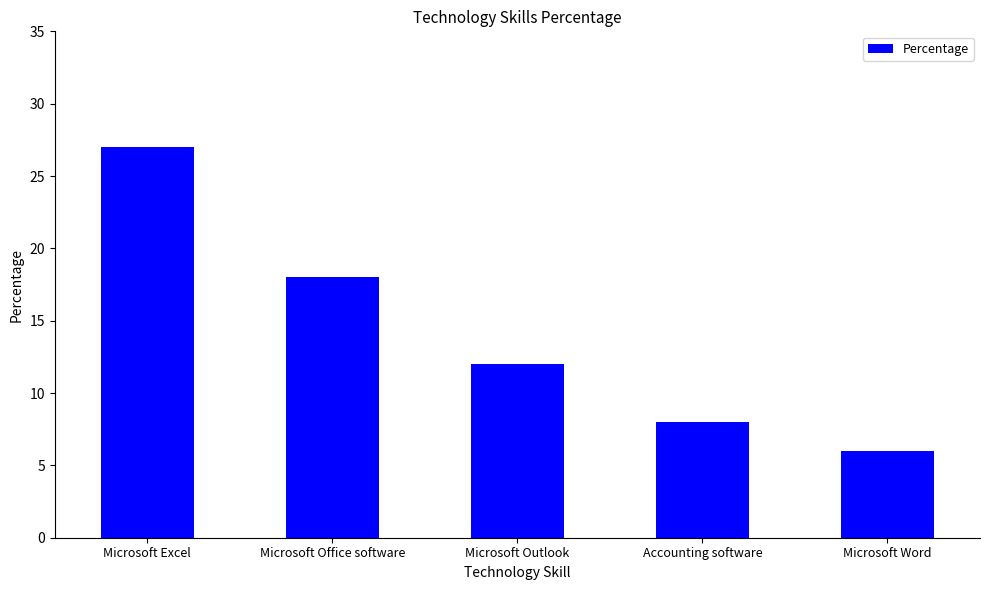

At which label does the data first exceed 12?

Microsoft Excel